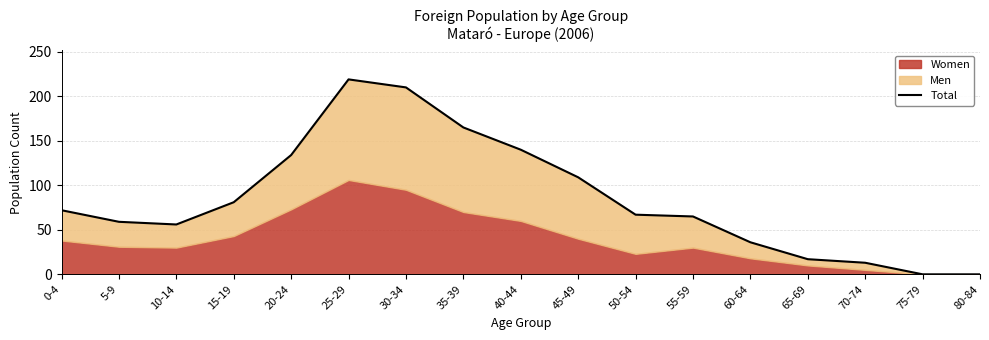

The chart shows a value of 109 at 45-49. True or false?

True